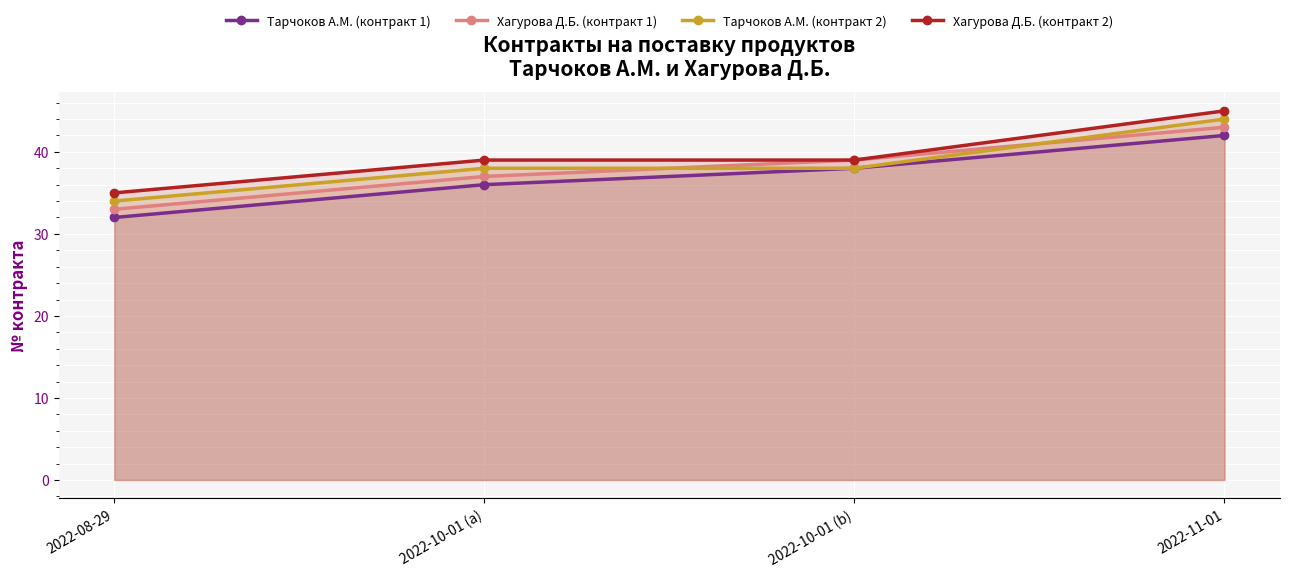

Reading right to left, extract all data points from this chart.

Тарчоков А.М. (контракт 1): 2022-11-01=42	2022-10-01 (b)=38	2022-10-01 (a)=36	2022-08-29=32
Хагурова Д.Б. (контракт 1): 2022-11-01=43	2022-10-01 (b)=39	2022-10-01 (a)=37	2022-08-29=33
Тарчоков А.М. (контракт 2): 2022-11-01=44	2022-10-01 (b)=38	2022-10-01 (a)=38	2022-08-29=34
Хагурова Д.Б. (контракт 2): 2022-11-01=45	2022-10-01 (b)=39	2022-10-01 (a)=39	2022-08-29=35